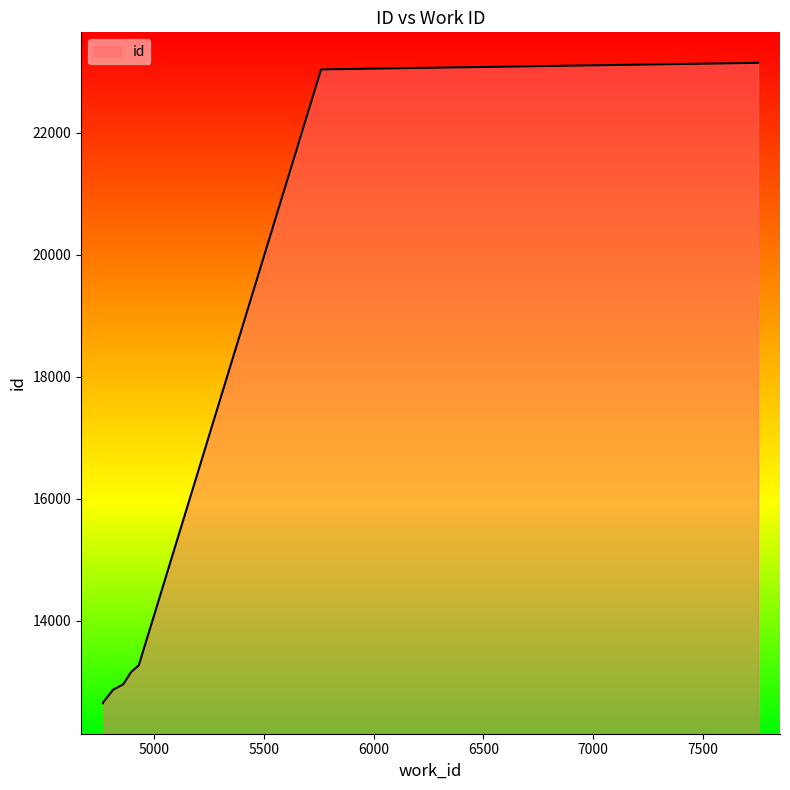

What is the greatest value displayed?

23146